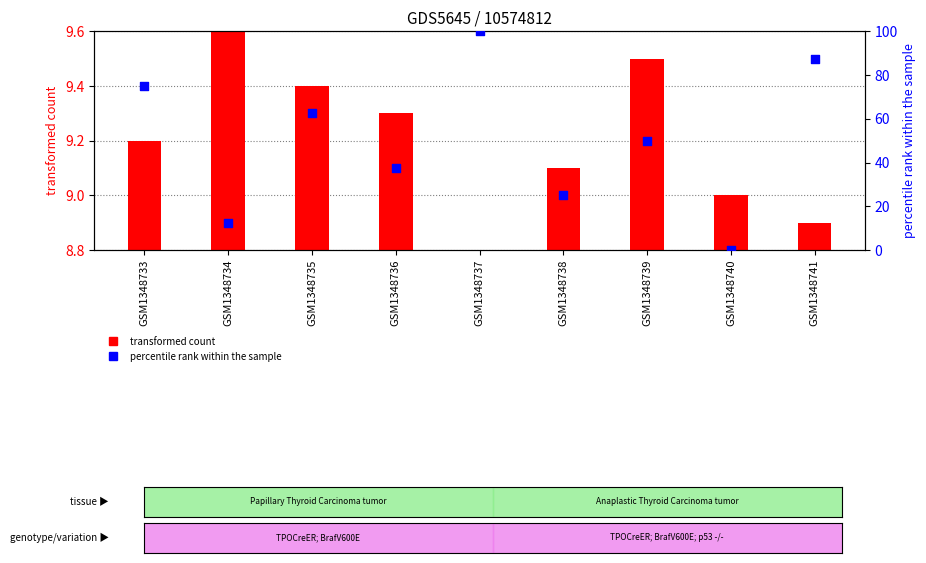

Which series has the largest total across all categories?

percentile rank within the sample